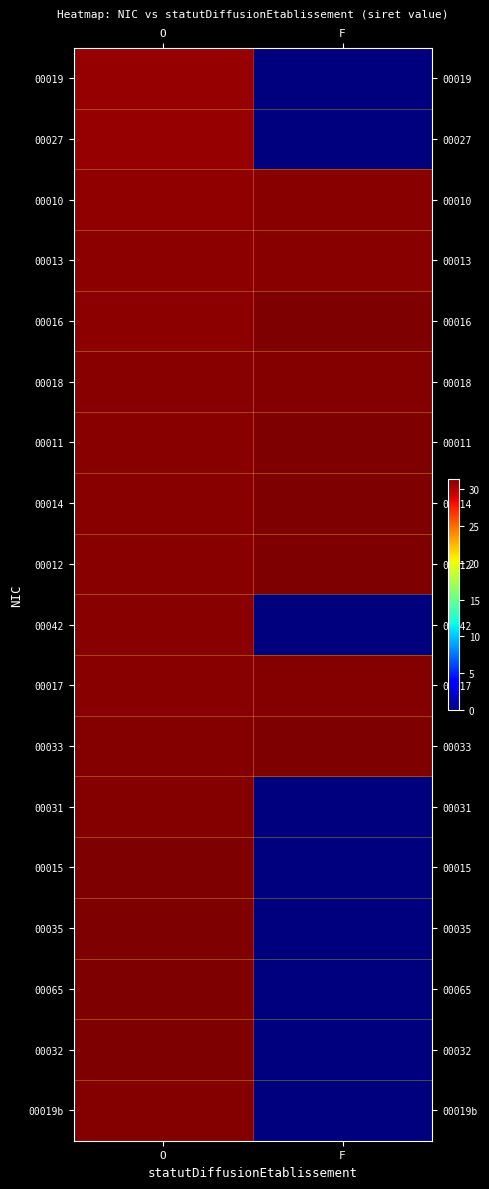

What is the difference between the highest and lowest values at F?

31.4